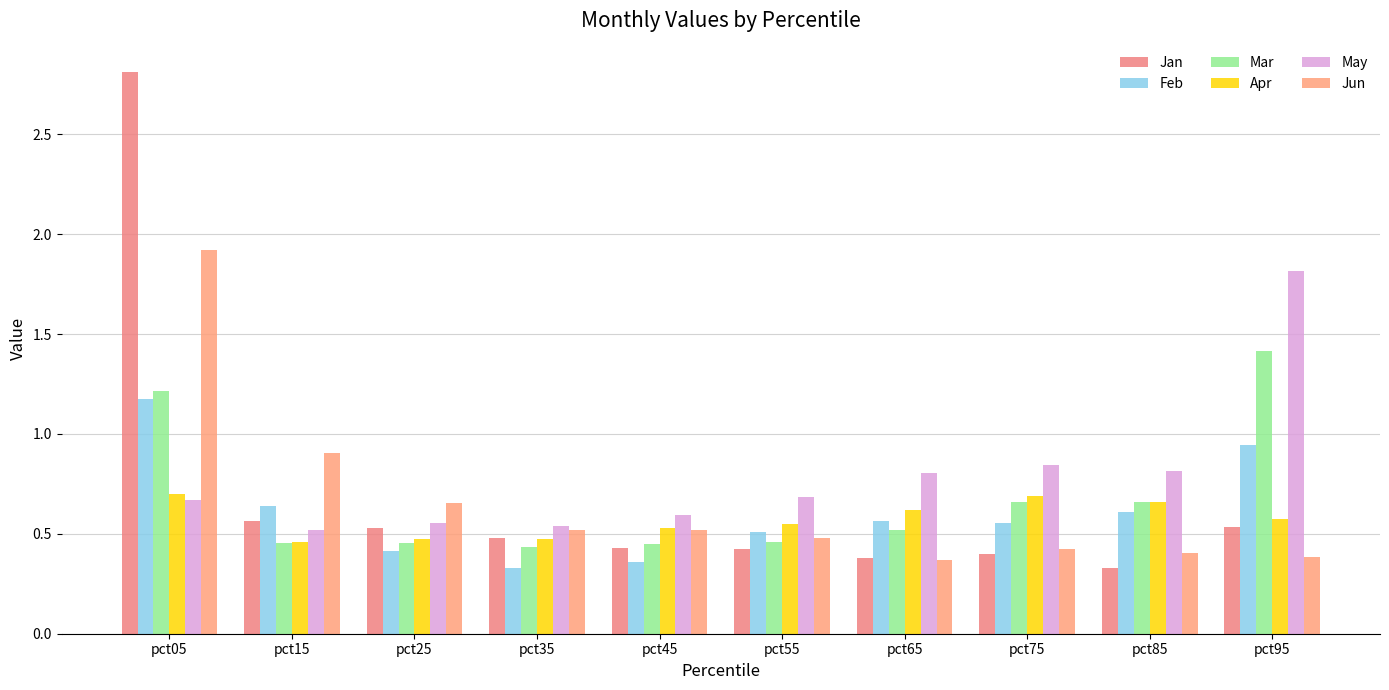

What is the value of the Mar bar at the 7th from the left?

0.5